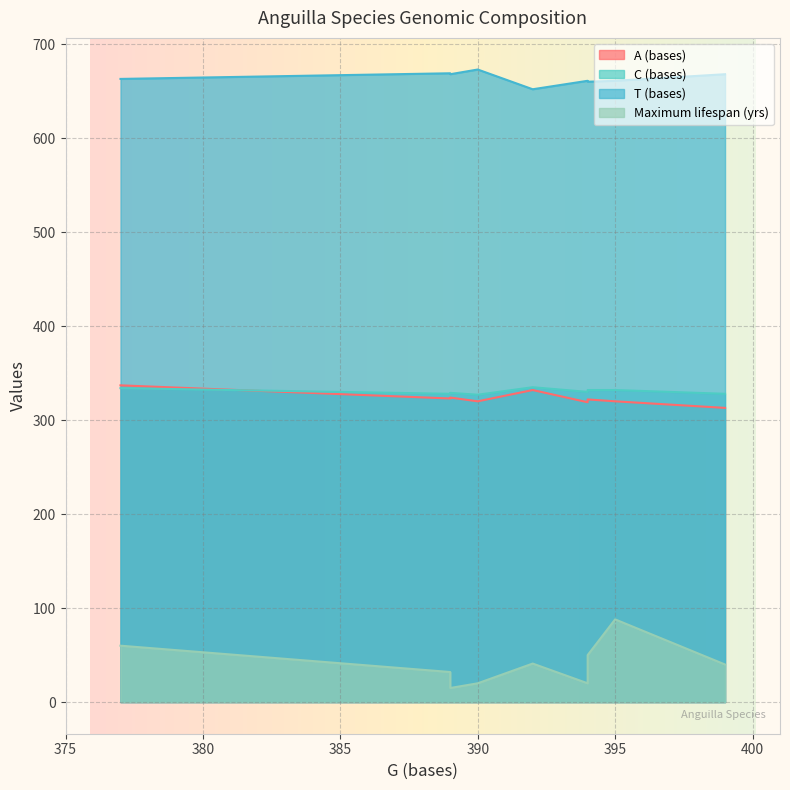

Reading right to left, what are all the values shown in this chart?

A (bases): 394=322	392=332	389=324	390=320	399=313	377=337	394=319	389=323	395=320
C (bases): 394=332	392=335	389=329	390=327	399=328	377=334	394=330	389=328	395=332
T (bases): 394=660	392=652	389=668	390=673	399=668	377=663	394=661	389=669	395=661
Maximum lifespan (yrs): 394=50	392=41	389=15	390=20	399=40	377=60	394=20	389=32	395=88